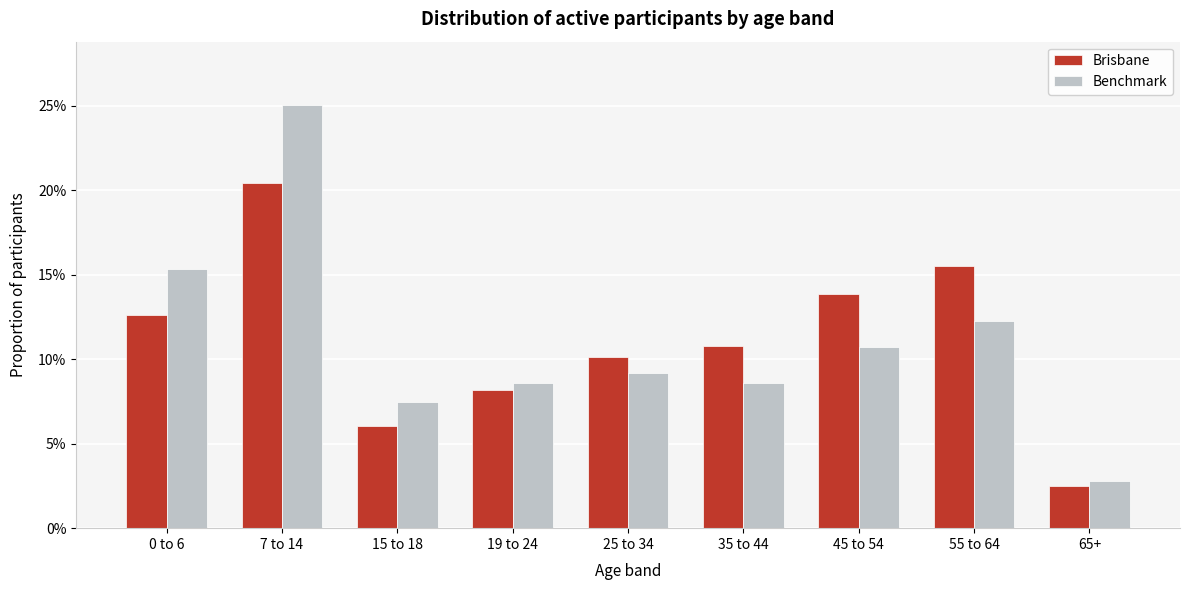

What are all the series names shown in the legend?

Brisbane, Benchmark